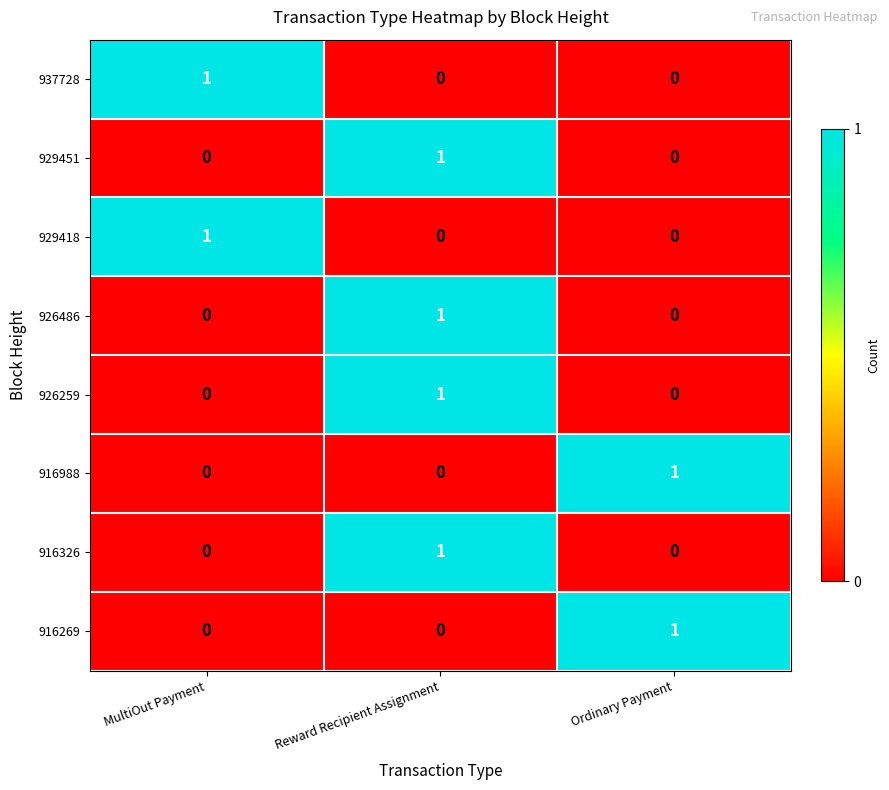

What is the total value across all series at Reward Recipient Assignment?

4